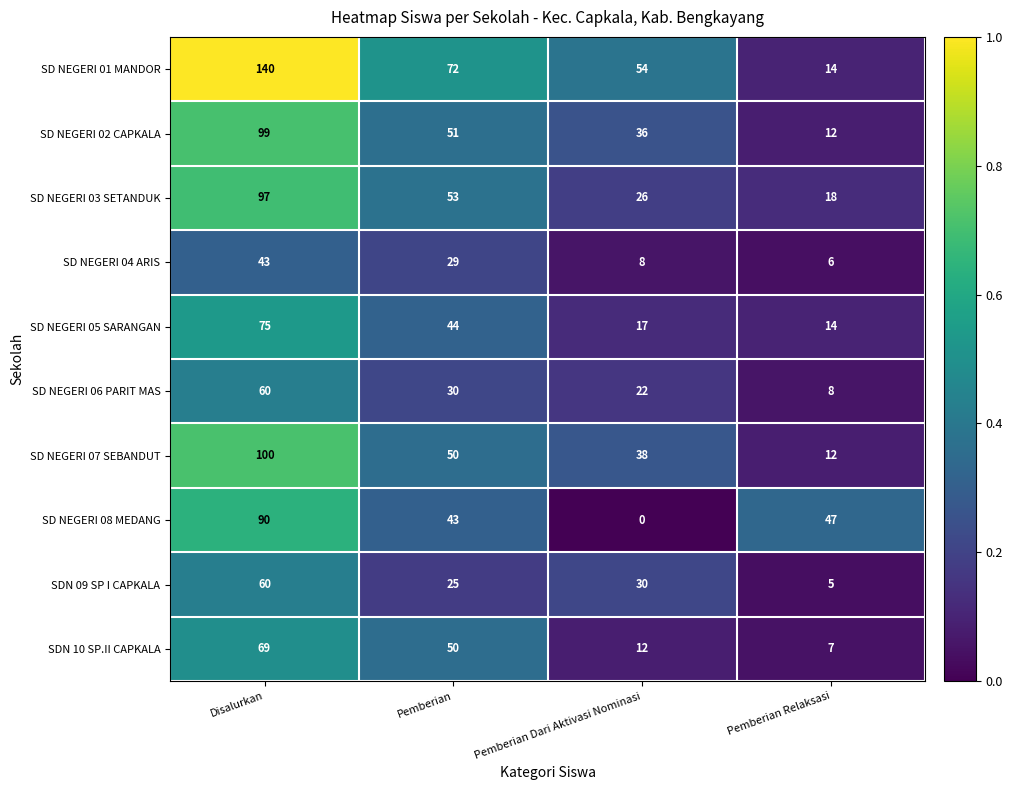

True or false: SD NEGERI 05 SARANGAN has a value of 98 at Disalurkan.

False